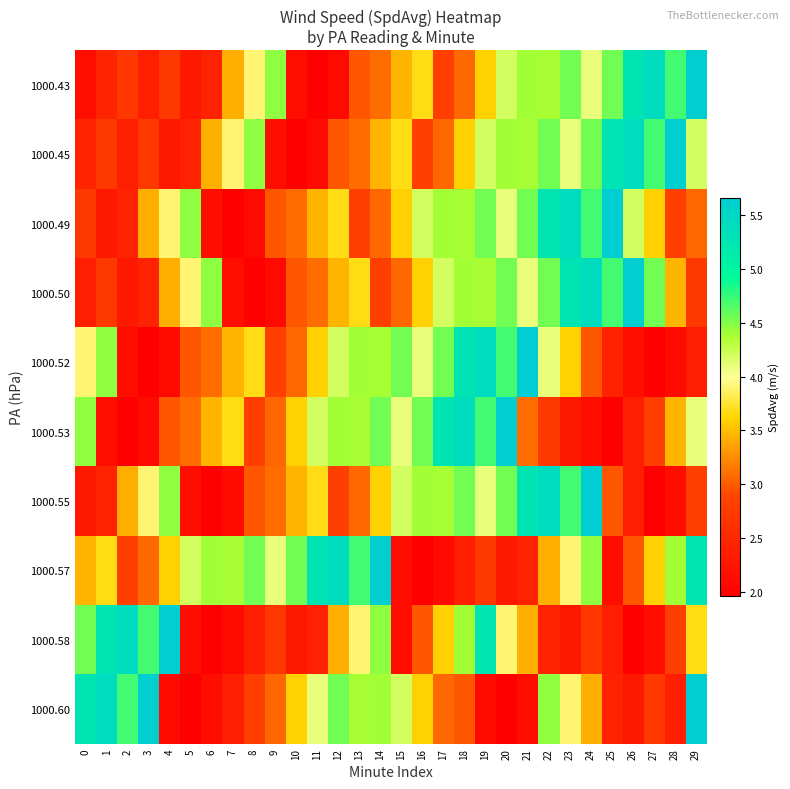

Reading left to right, extract all data points from this chart.

1000.43: 0=2.2	1=2.5	2=2.7	3=2.4	4=2.7	5=2.3	6=2.4	7=3.4	8=3.9	9=4.5	10=2.2	11=2.0	12=2.1	13=3.0	14=3.1	15=3.5	16=3.7	17=2.8	18=3.1	19=3.6	20=4.2	21=4.4	22=4.4	23=4.6	24=4.1	25=4.6	26=5.3	27=5.4	28=4.7	29=5.7
1000.45: 0=2.5	1=2.7	2=2.4	3=2.7	4=2.3	5=2.4	6=3.4	7=3.9	8=4.5	9=2.2	10=2.0	11=2.1	12=3.0	13=3.1	14=3.5	15=3.7	16=2.8	17=3.1	18=3.6	19=4.2	20=4.4	21=4.4	22=4.6	23=4.1	24=4.6	25=5.3	26=5.4	27=4.7	28=5.7	29=4.2
1000.49: 0=2.7	1=2.3	2=2.4	3=3.4	4=3.9	5=4.5	6=2.2	7=2.0	8=2.1	9=3.0	10=3.1	11=3.5	12=3.7	13=2.8	14=3.1	15=3.6	16=4.2	17=4.4	18=4.4	19=4.6	20=4.1	21=4.6	22=5.3	23=5.4	24=4.7	25=5.7	26=4.2	27=3.6	28=2.8	29=3.1
1000.50: 0=2.4	1=2.7	2=2.3	3=2.4	4=3.4	5=3.9	6=4.5	7=2.2	8=2.0	9=2.1	10=3.0	11=3.1	12=3.5	13=3.7	14=2.8	15=3.1	16=3.6	17=4.2	18=4.4	19=4.4	20=4.6	21=4.1	22=4.6	23=5.3	24=5.4	25=4.7	26=5.7	27=4.6	28=3.5	29=2.7
1000.52: 0=3.9	1=4.5	2=2.2	3=2.0	4=2.1	5=3.0	6=3.1	7=3.5	8=3.7	9=2.8	10=3.1	11=3.6	12=4.2	13=4.4	14=4.4	15=4.6	16=4.1	17=4.6	18=5.3	19=5.4	20=4.7	21=5.7	22=4.1	23=3.6	24=3.0	25=2.4	26=2.2	27=2.0	28=2.1	29=2.4
1000.53: 0=4.5	1=2.2	2=2.0	3=2.1	4=3.0	5=3.1	6=3.5	7=3.7	8=2.8	9=3.1	10=3.6	11=4.2	12=4.4	13=4.4	14=4.6	15=4.1	16=4.6	17=5.3	18=5.4	19=4.7	20=5.7	21=3.1	22=2.7	23=2.3	24=2.2	25=2.0	26=2.4	27=2.8	28=3.5	29=4.1
1000.55: 0=2.3	1=2.4	2=3.4	3=3.9	4=4.5	5=2.2	6=2.0	7=2.1	8=3.0	9=3.1	10=3.5	11=3.7	12=2.8	13=3.1	14=3.6	15=4.2	16=4.4	17=4.4	18=4.6	19=4.1	20=4.6	21=5.3	22=5.4	23=4.7	24=5.7	25=3.0	26=2.4	27=2.0	28=2.2	29=2.8
1000.57: 0=3.5	1=3.7	2=2.8	3=3.1	4=3.6	5=4.2	6=4.4	7=4.4	8=4.6	9=4.1	10=4.6	11=5.3	12=5.4	13=4.7	14=5.7	15=2.2	16=2.0	17=2.1	18=2.4	19=2.7	20=2.3	21=2.4	22=3.4	23=3.9	24=4.5	25=2.2	26=3.0	27=3.6	28=4.4	29=5.3
1000.58: 0=4.6	1=5.3	2=5.4	3=4.7	4=5.7	5=2.2	6=2.0	7=2.1	8=2.4	9=2.7	10=2.3	11=2.4	12=3.4	13=3.9	14=4.5	15=2.2	16=3.0	17=3.6	18=4.4	19=5.3	20=3.9	21=3.4	22=2.4	23=2.3	24=2.7	25=2.4	26=2.0	27=2.2	28=2.8	29=3.7
1000.60: 0=5.3	1=5.4	2=4.7	3=5.7	4=2.1	5=2.0	6=2.2	7=2.4	8=2.8	9=3.1	10=3.6	11=4.1	12=4.6	13=4.4	14=4.4	15=4.2	16=3.6	17=3.1	18=3.0	19=2.1	20=2.0	21=2.2	22=4.5	23=3.9	24=3.4	25=2.4	26=2.3	27=2.7	28=2.4	29=5.7